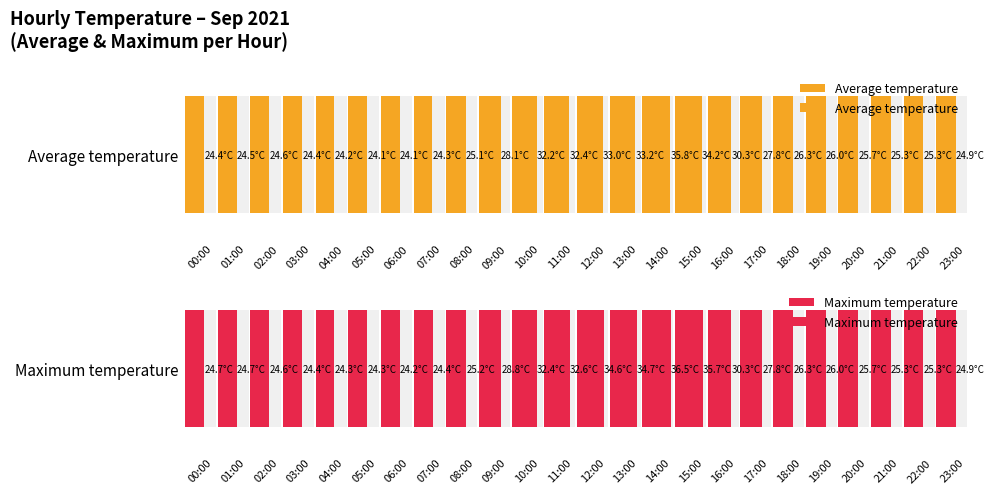

What position from the left is 13:00?

14